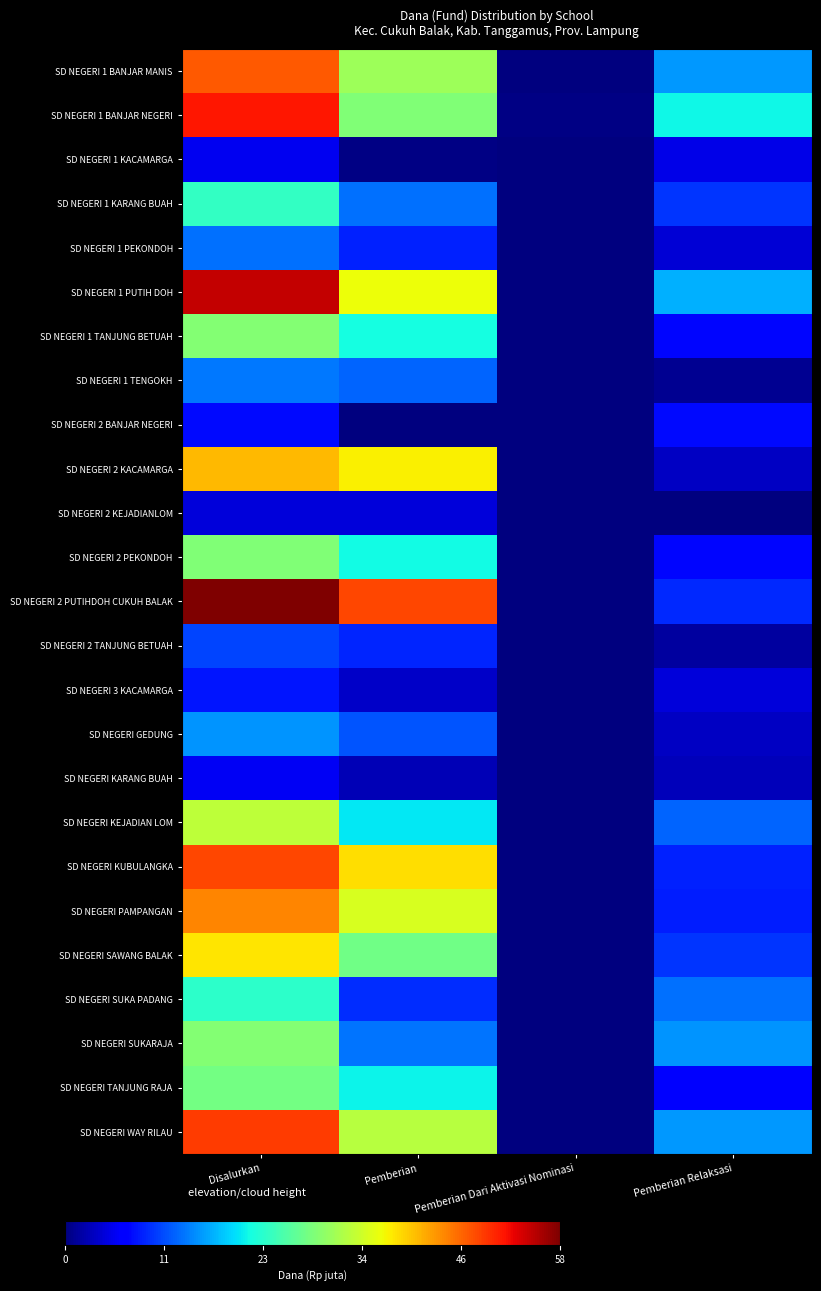

Reading right to left, transcribe all the data shown in this chart.

SD NEGERI 1 BANJAR MANIS: Pemberian Relaksasi=16.0	Pemberian Dari Aktivasi Nominasi=0.0	Pemberian=31.5	Disalurkan=47.5
SD NEGERI 1 BANJAR NEGERI: Pemberian Relaksasi=21.6	Pemberian Dari Aktivasi Nominasi=0.5	Pemberian=29.5	Disalurkan=51.5
SD NEGERI 1 KACAMARGA: Pemberian Relaksasi=5.4	Pemberian Dari Aktivasi Nominasi=0.0	Pemberian=0.5	Disalurkan=5.8
SD NEGERI 1 KARANG BUAH: Pemberian Relaksasi=10.3	Pemberian Dari Aktivasi Nominasi=0.0	Pemberian=13.7	Disalurkan=24.1
SD NEGERI 1 PEKONDOH: Pemberian Relaksasi=4.5	Pemberian Dari Aktivasi Nominasi=0.0	Pemberian=9.2	Disalurkan=13.7
SD NEGERI 1 PUTIH DOH: Pemberian Relaksasi=17.3	Pemberian Dari Aktivasi Nominasi=0.2	Pemberian=37.1	Disalurkan=54.7
SD NEGERI 1 TANJUNG BETUAH: Pemberian Relaksasi=7.7	Pemberian Dari Aktivasi Nominasi=0.0	Pemberian=22.1	Disalurkan=29.7
SD NEGERI 1 TENGOKH: Pemberian Relaksasi=1.1	Pemberian Dari Aktivasi Nominasi=0.0	Pemberian=13.1	Disalurkan=14.2
SD NEGERI 2 BANJAR NEGERI: Pemberian Relaksasi=7.9	Pemberian Dari Aktivasi Nominasi=0.0	Pemberian=0.0	Disalurkan=7.9
SD NEGERI 2 KACAMARGA: Pemberian Relaksasi=3.6	Pemberian Dari Aktivasi Nominasi=0.0	Pemberian=38.0	Disalurkan=41.6
SD NEGERI 2 KEJADIANLOM: Pemberian Relaksasi=0.0	Pemberian Dari Aktivasi Nominasi=0.0	Pemberian=4.7	Disalurkan=4.7
SD NEGERI 2 PEKONDOH: Pemberian Relaksasi=7.7	Pemberian Dari Aktivasi Nominasi=0.0	Pemberian=21.8	Disalurkan=29.5
SD NEGERI 2 PUTIHDOH CUKUH BALAK: Pemberian Relaksasi=9.7	Pemberian Dari Aktivasi Nominasi=0.0	Pemberian=48.6	Disalurkan=58.3
SD NEGERI 2 TANJUNG BETUAH: Pemberian Relaksasi=1.8	Pemberian Dari Aktivasi Nominasi=0.0	Pemberian=9.4	Disalurkan=11.2
SD NEGERI 3 KACAMARGA: Pemberian Relaksasi=4.7	Pemberian Dari Aktivasi Nominasi=0.0	Pemberian=3.8	Disalurkan=8.6
SD NEGERI GEDUNG: Pemberian Relaksasi=3.6	Pemberian Dari Aktivasi Nominasi=0.0	Pemberian=12.2	Disalurkan=15.8
SD NEGERI KARANG BUAH: Pemberian Relaksasi=3.1	Pemberian Dari Aktivasi Nominasi=0.0	Pemberian=2.9	Disalurkan=6.1
SD NEGERI KEJADIAN LOM: Pemberian Relaksasi=13.1	Pemberian Dari Aktivasi Nominasi=0.0	Pemberian=20.7	Disalurkan=33.8
SD NEGERI KUBULANGKA: Pemberian Relaksasi=9.2	Pemberian Dari Aktivasi Nominasi=0.0	Pemberian=39.4	Disalurkan=48.6
SD NEGERI PAMPANGAN: Pemberian Relaksasi=9.0	Pemberian Dari Aktivasi Nominasi=0.2	Pemberian=35.5	Disalurkan=44.8
SD NEGERI SAWANG BALAK: Pemberian Relaksasi=10.3	Pemberian Dari Aktivasi Nominasi=0.0	Pemberian=28.4	Disalurkan=38.7
SD NEGERI SUKA PADANG: Pemberian Relaksasi=13.7	Pemberian Dari Aktivasi Nominasi=0.0	Pemberian=9.9	Disalurkan=23.6
SD NEGERI SUKARAJA: Pemberian Relaksasi=15.8	Pemberian Dari Aktivasi Nominasi=0.0	Pemberian=13.9	Disalurkan=29.7
SD NEGERI TANJUNG RAJA: Pemberian Relaksasi=7.2	Pemberian Dari Aktivasi Nominasi=0.0	Pemberian=21.4	Disalurkan=28.6
SD NEGERI WAY RILAU: Pemberian Relaksasi=16.0	Pemberian Dari Aktivasi Nominasi=0.0	Pemberian=33.3	Disalurkan=49.3